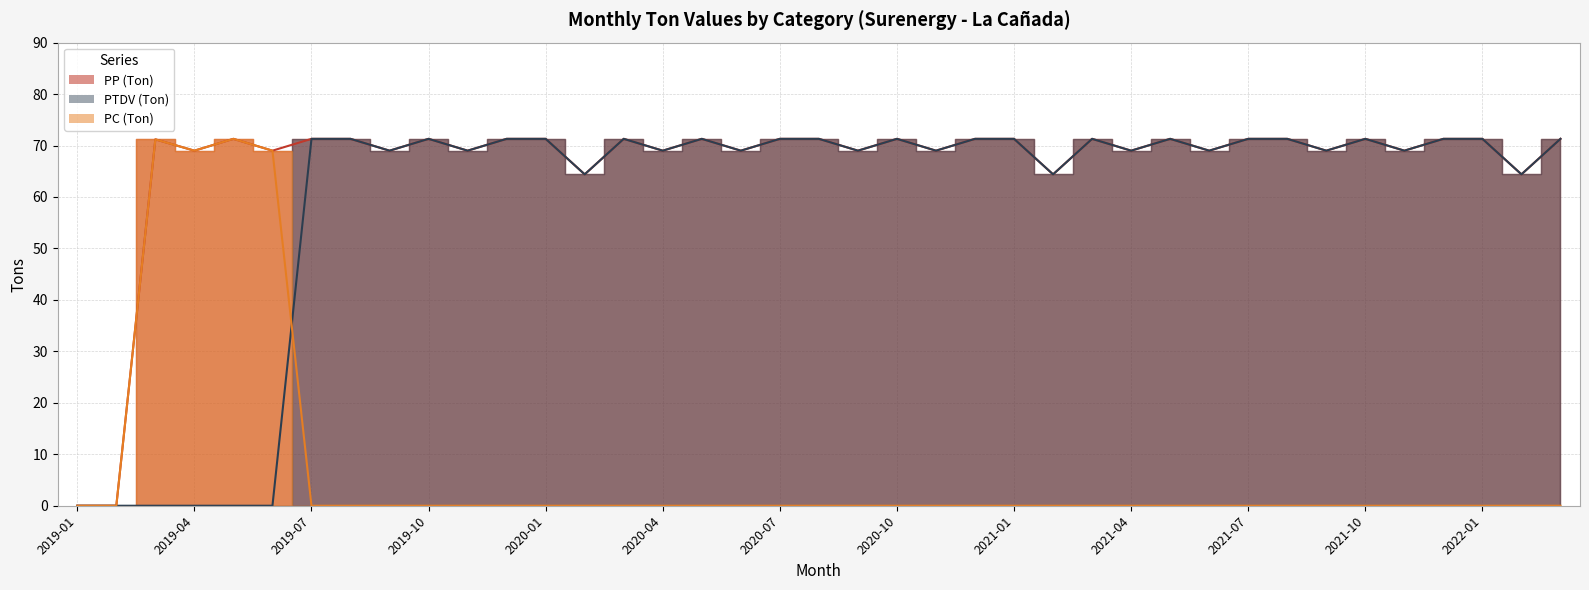

What is the label of the 4th point from the right?

2021-12